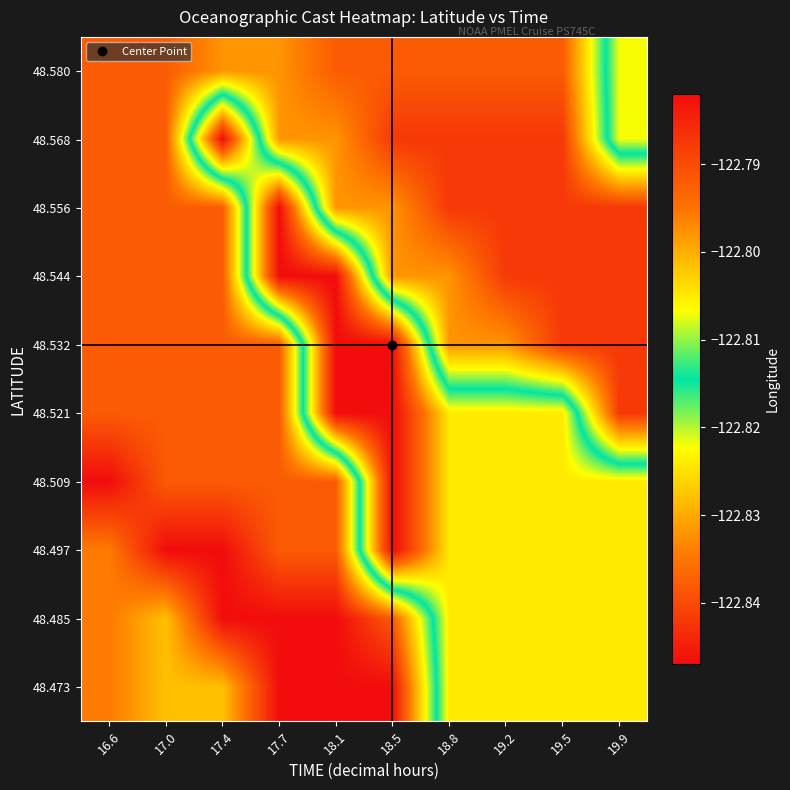

Between 19.5 and 18.8, which is larger?

19.5